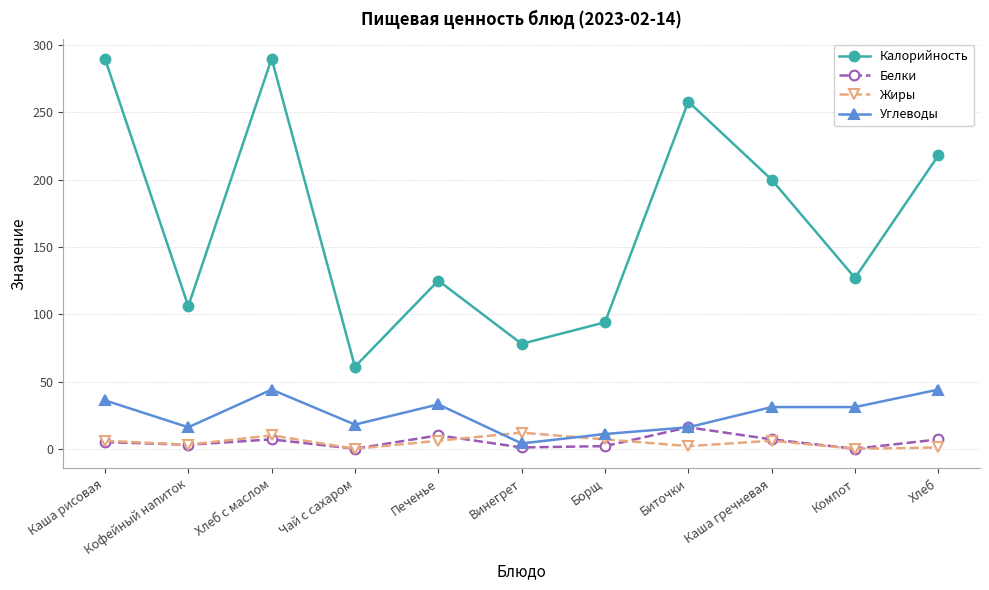

What position from the right is Каша гречневая?

3